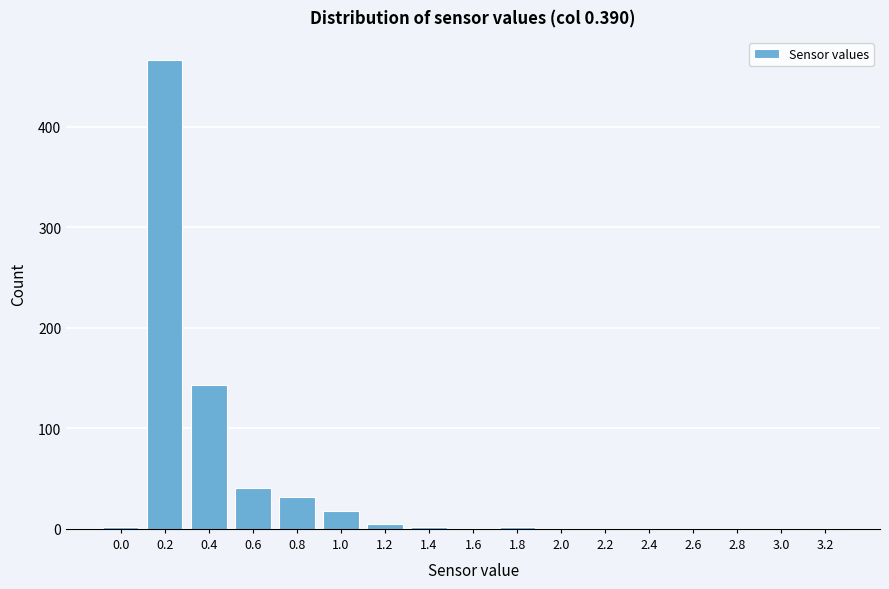

What is the change in value from 0.2 to 2.6?

-466